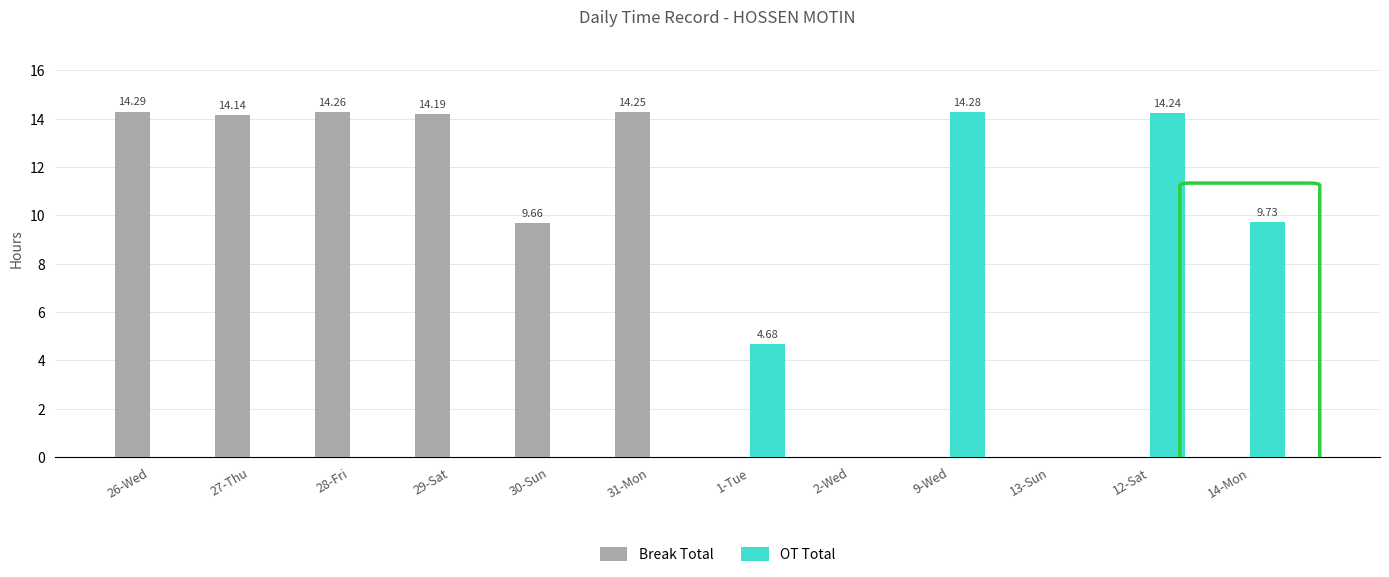

Which series has the largest total across all categories?

Break Total